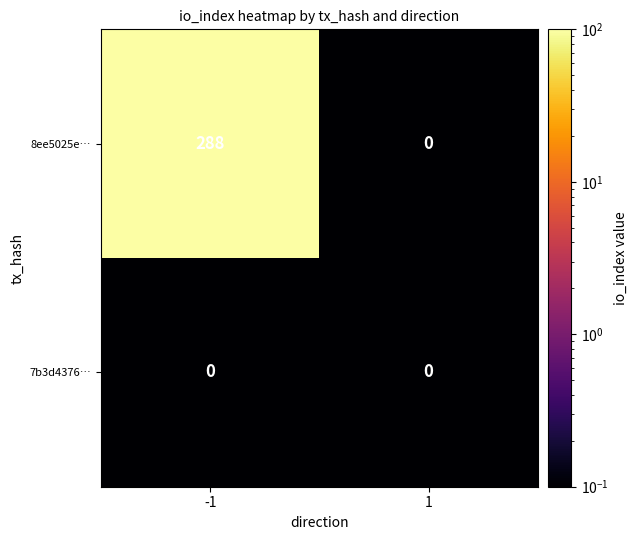

Is it true that 8ee5025e… equals 0 at 1?

True